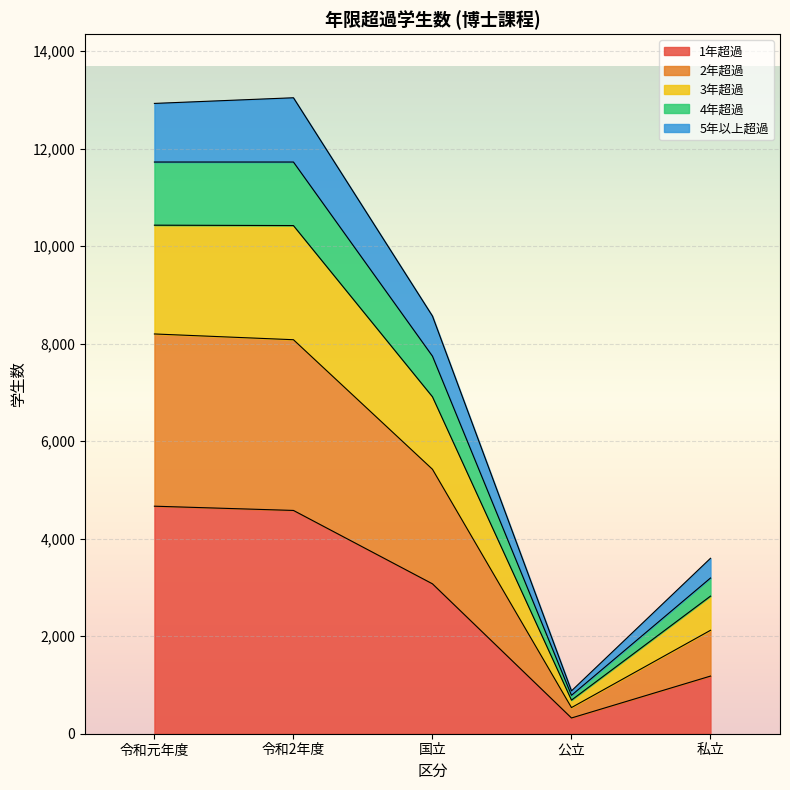

Which category has the lowest value in the 1年超過 series?

公立